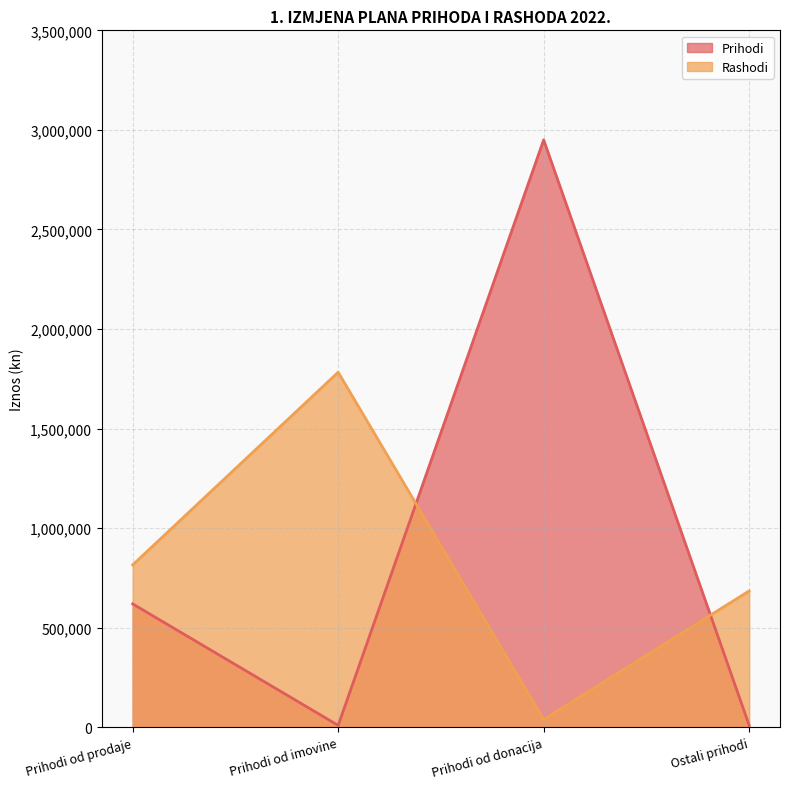

The Rashodi series shows 1450930 at Prihodi od prodaje. True or false?

False